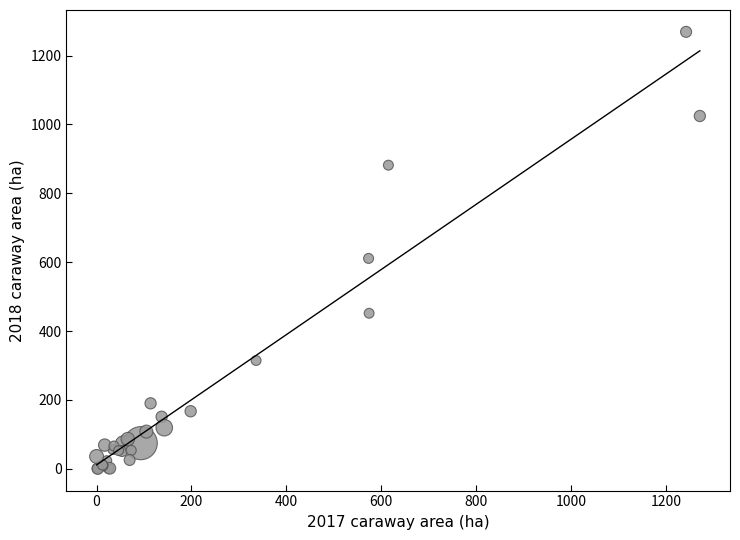

What Y value in the scatter plot is closest to 634?

611.0